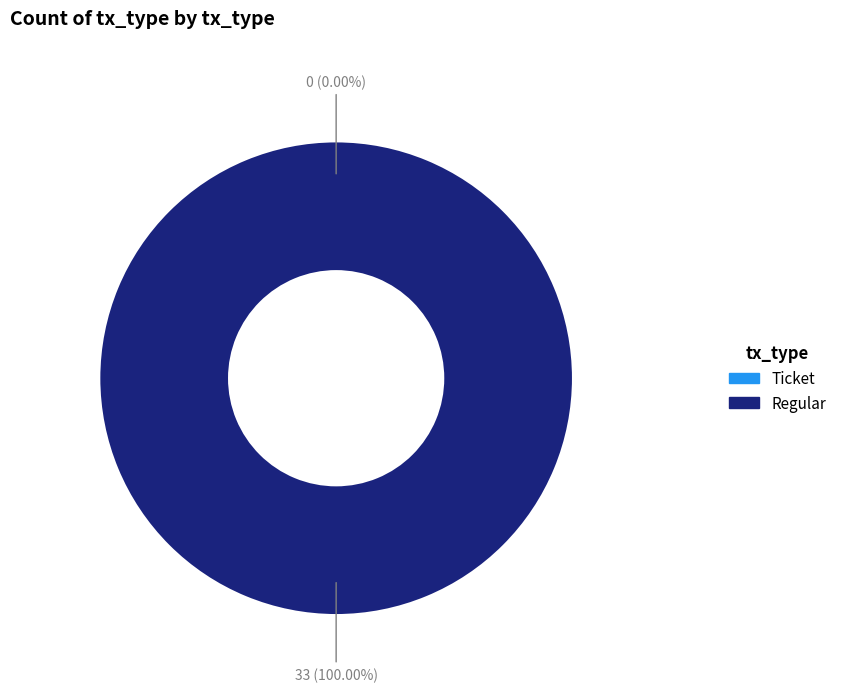

Count the number of slices in the pie.

2